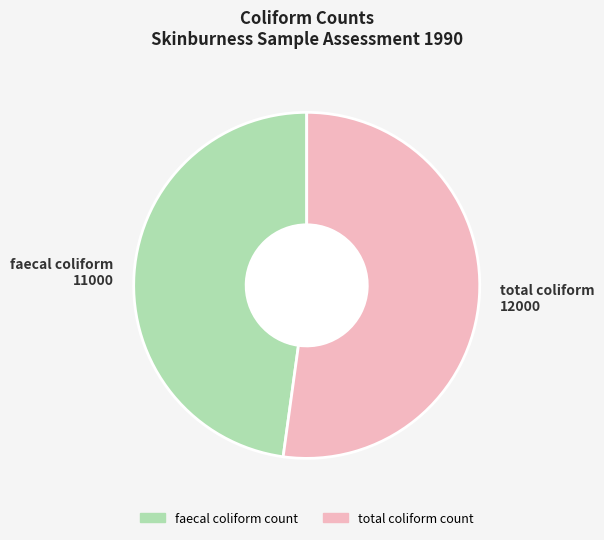

Which slice is the largest?

total coliform count